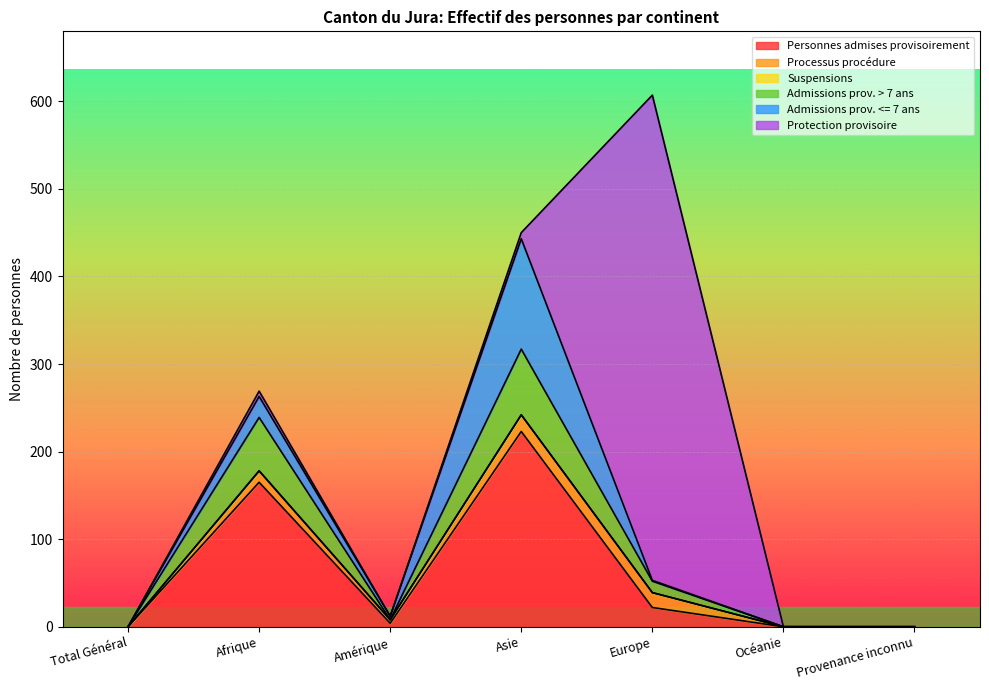

At which label does Admissions prov. > 7 ans reach its peak?

Asie